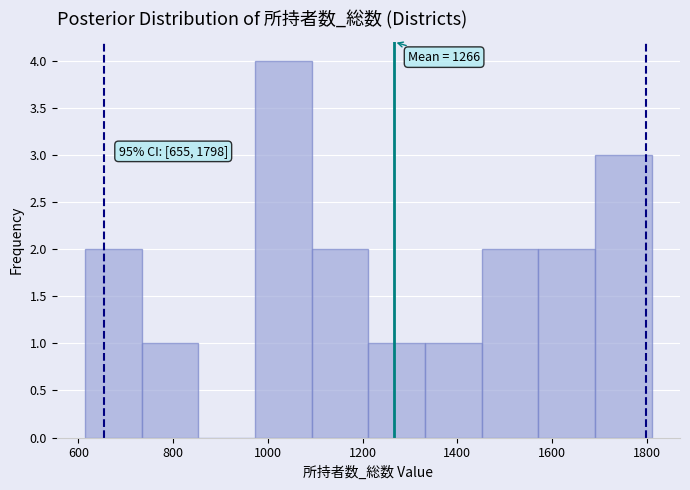

Which range on the x-axis has the tallest bar?

980 to 1100